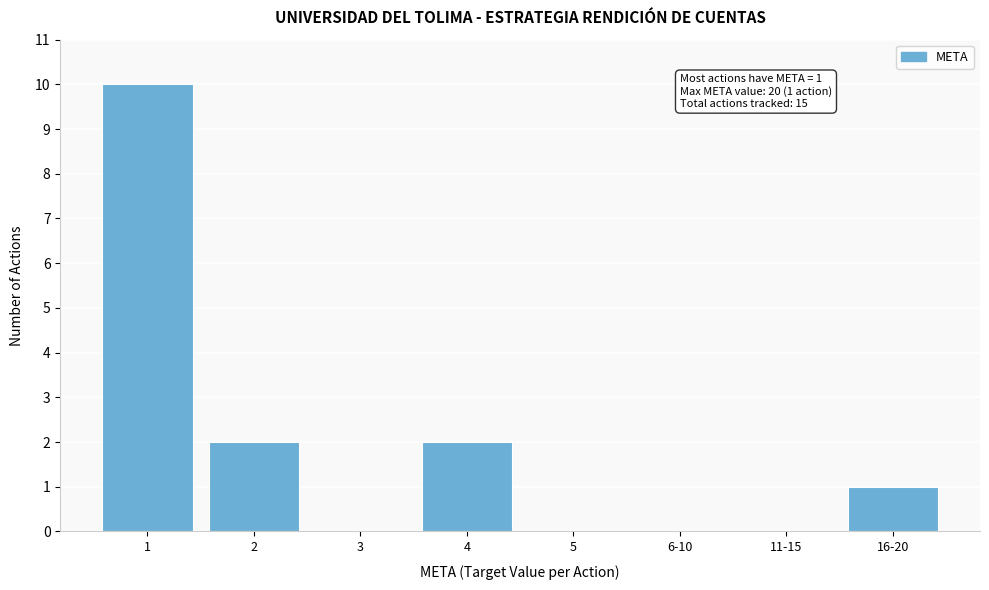

Reading left to right, list all the values displayed in this chart.

1=10	2=2	3=0	4=2	5=0	6-10=0	11-15=0	16-20=1